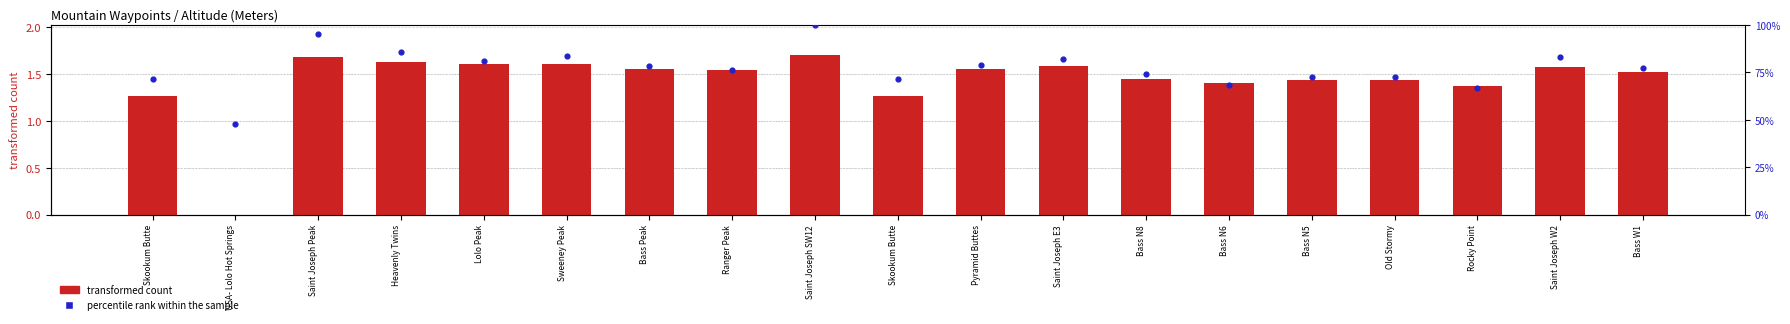

At how many categories does at least one series exceed 10?

19